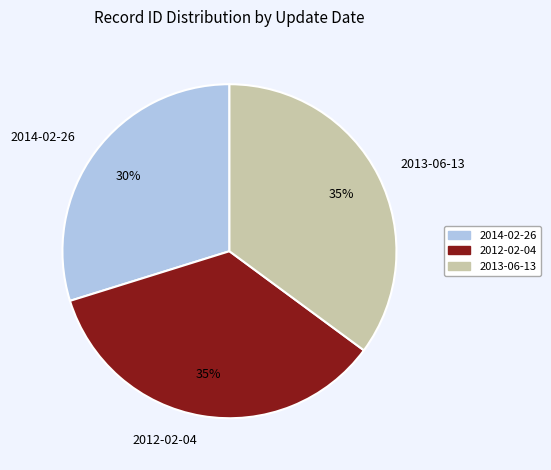

What is the smallest slice in the pie chart?

2014-02-26